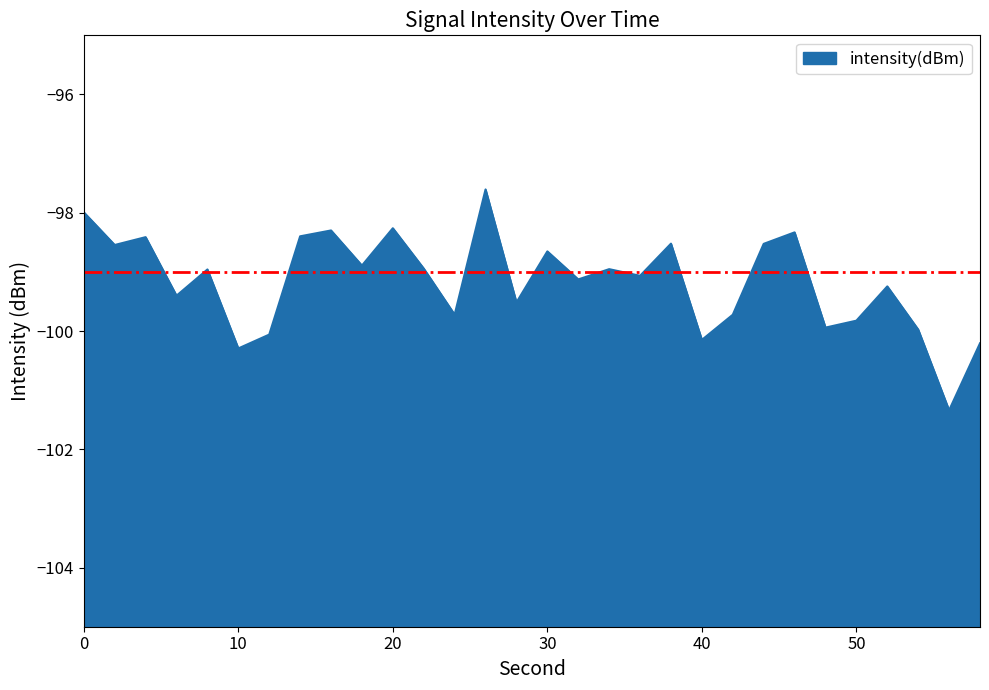

Is it true that the value at 0 is -98.0?

True